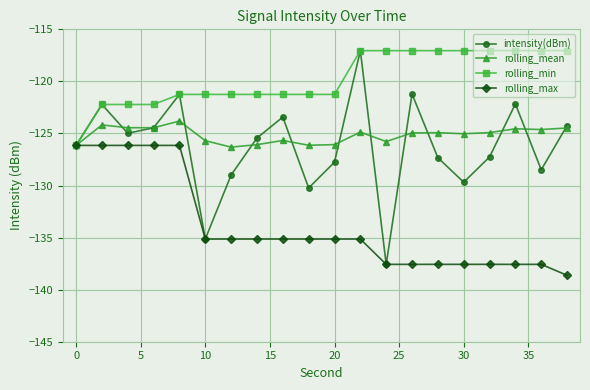

How many categories are shown in the chart?

20